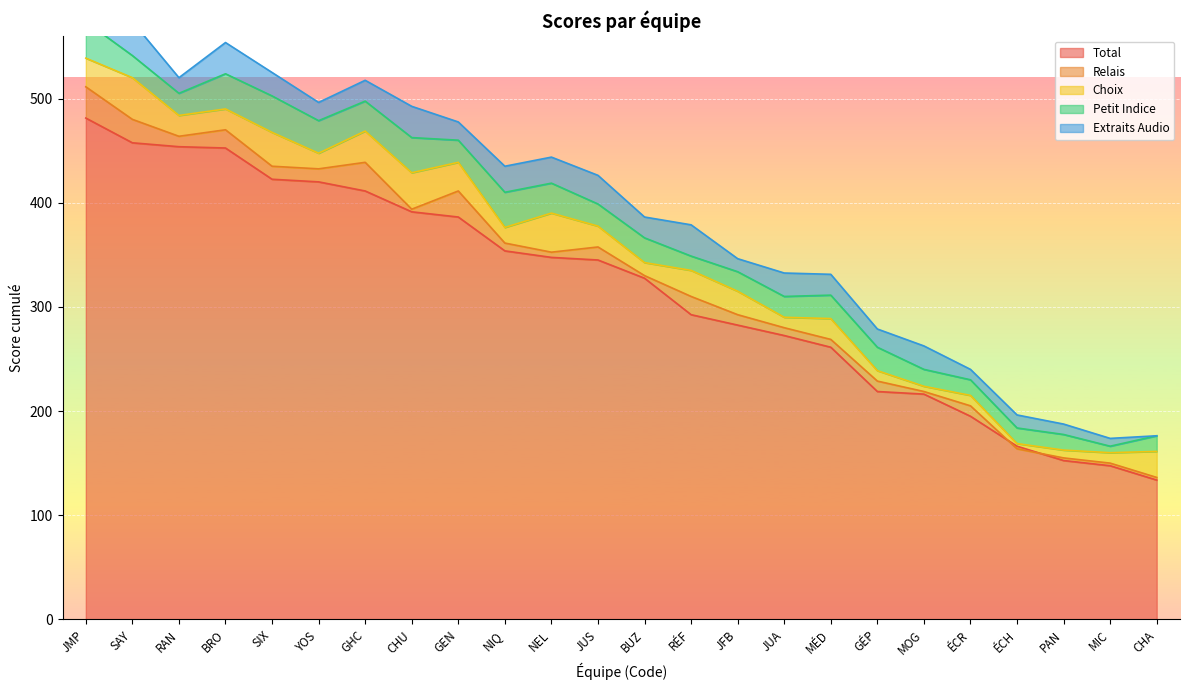

What are all the series names shown in the legend?

Total, Relais, Choix, Petit Indice, Extraits Audio